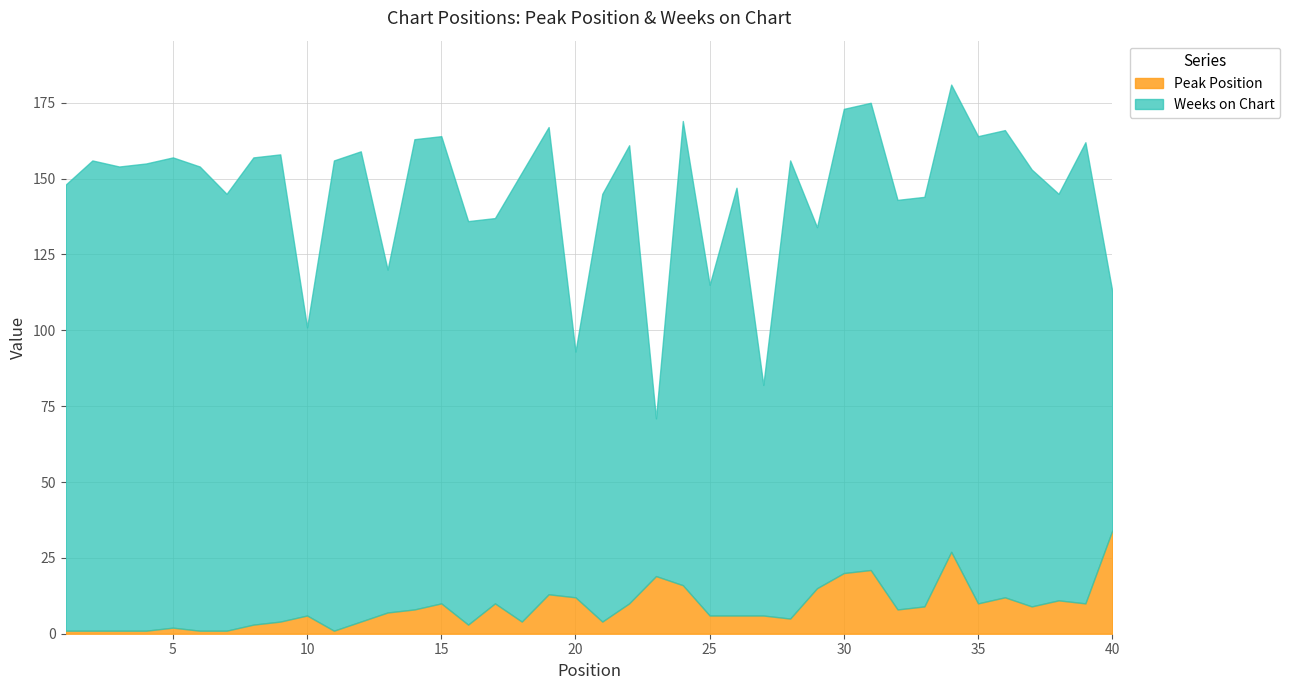

What is the average value of the Weeks on Chart series?

137